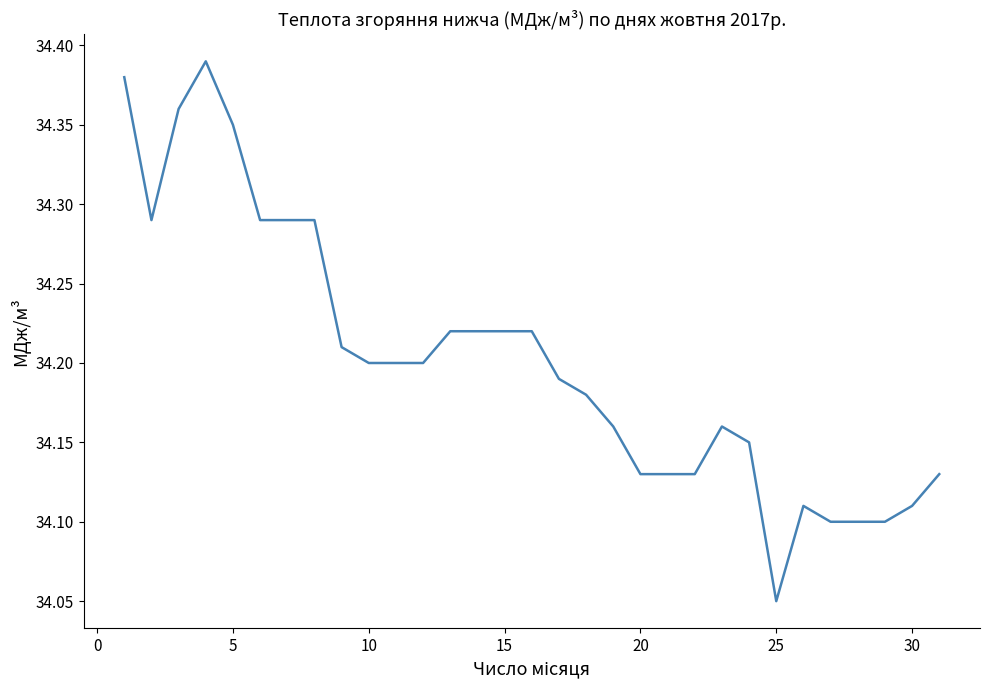

What is the difference between the maximum and minimum values?

0.3